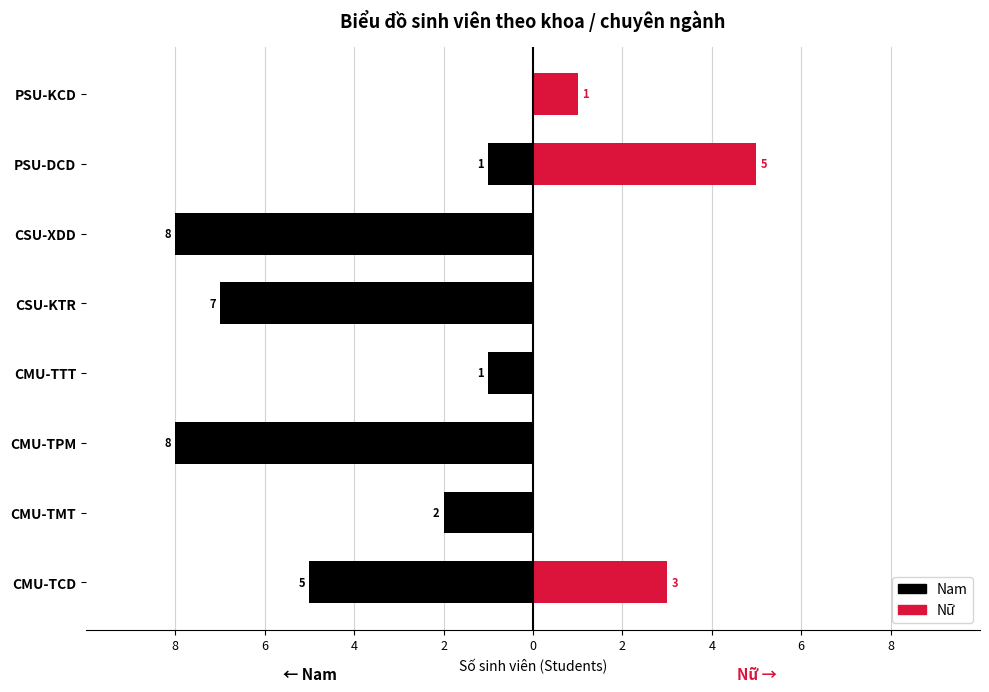

What is the difference between the highest and lowest values at 4?

8